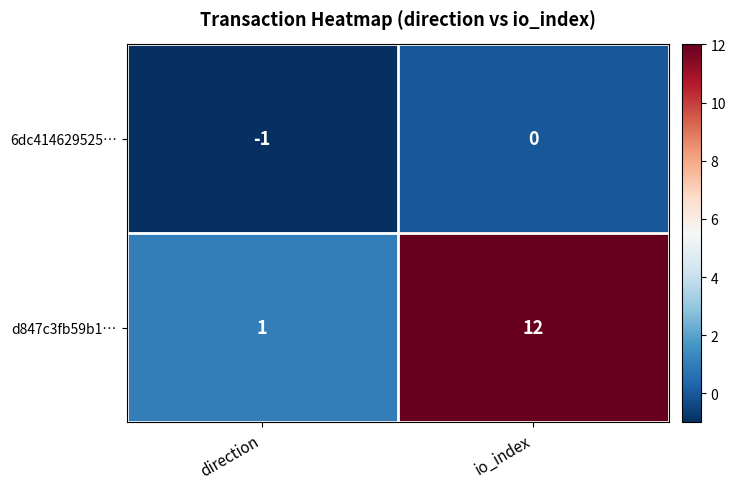

Is it true that d847c3fb59b1… equals 12 at io_index?

True